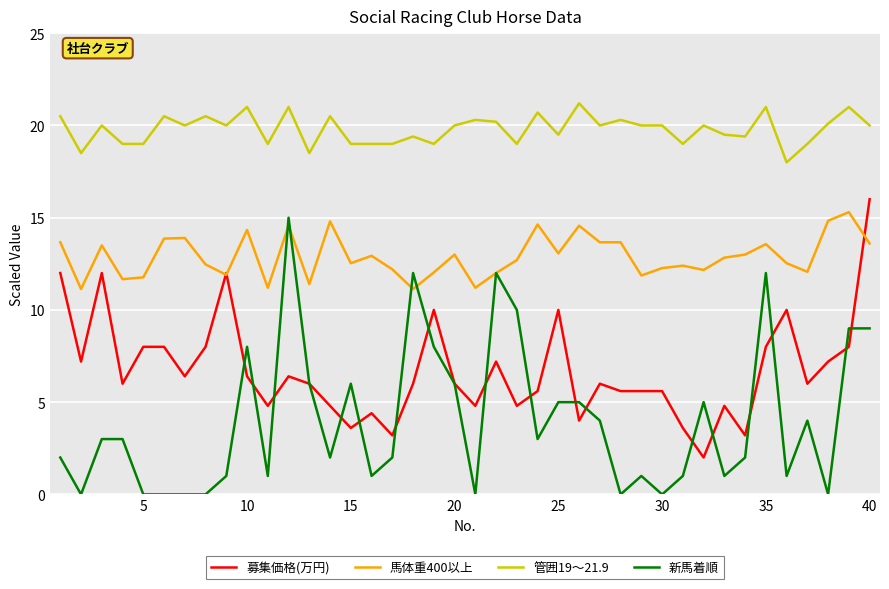

What are all the series names shown in the legend?

募集価格(万円), 馬体重400以上, 管囲19～21.9, 新馬着順